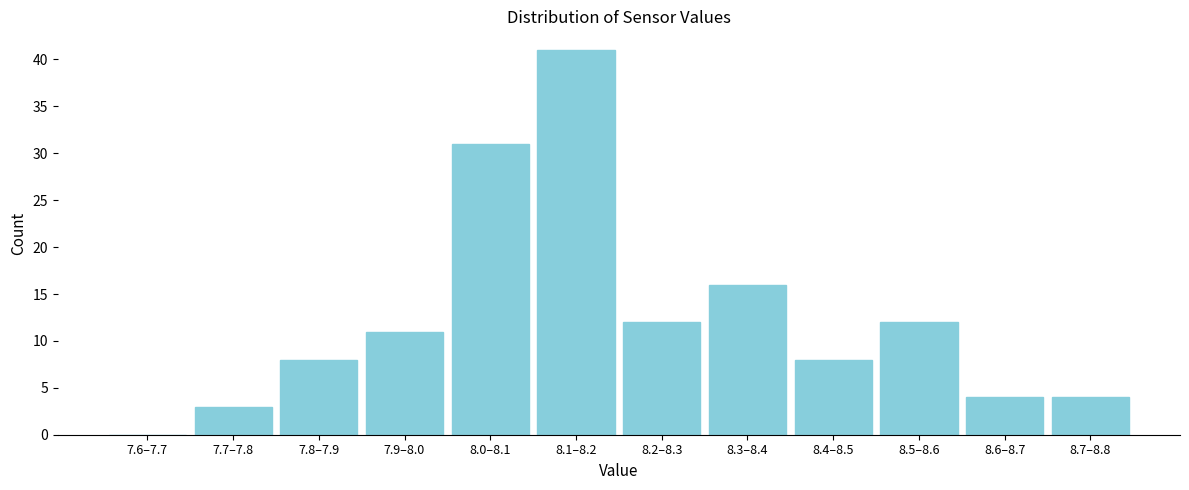

Reading left to right, transcribe all the data shown in this chart.

7.6–7.7=0	7.7–7.8=3	7.8–7.9=8	7.9–8.0=11	8.0–8.1=31	8.1–8.2=41	8.2–8.3=12	8.3–8.4=16	8.4–8.5=8	8.5–8.6=12	8.6–8.7=4	8.7–8.8=4